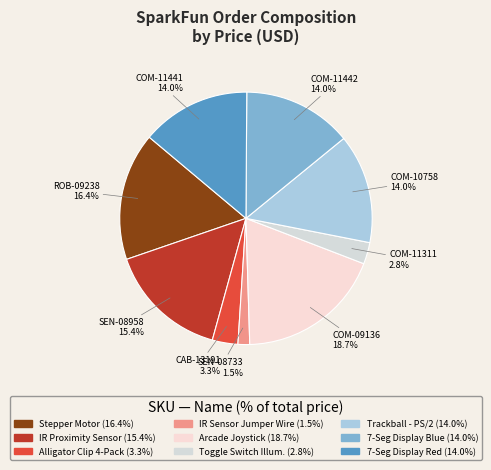

True or false: SEN-08958 accounts for 15% of the total.

True